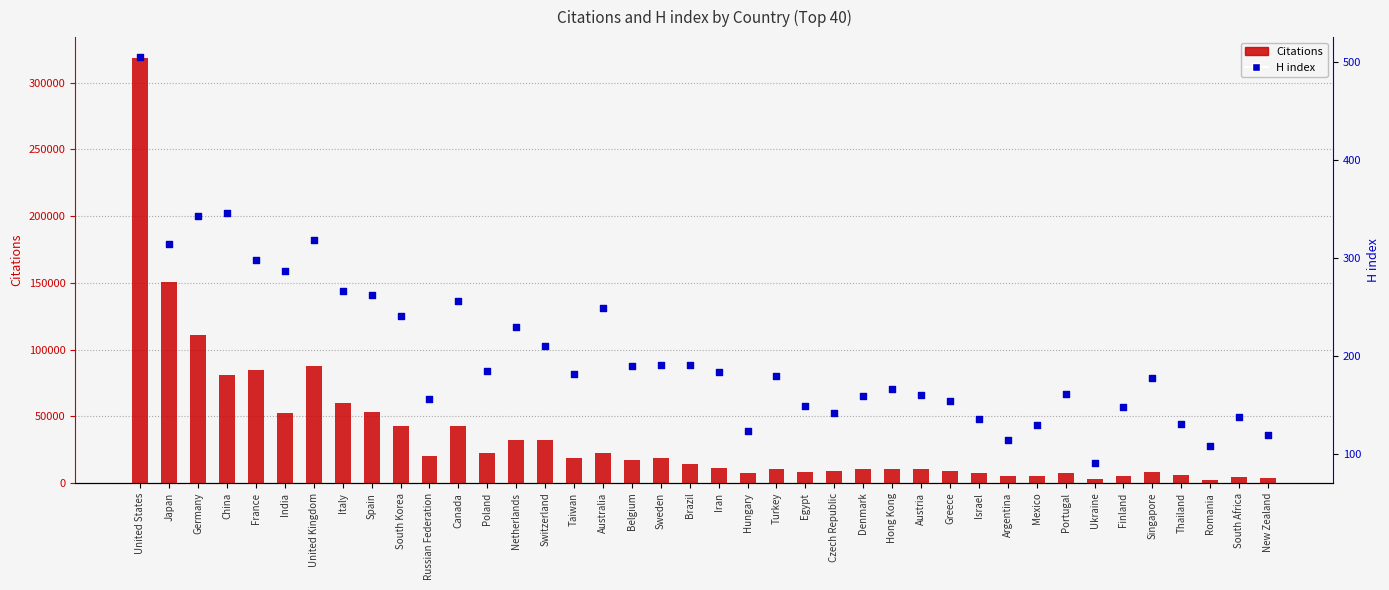

Is the value of Citations at Brazil greater than the value of H index at Thailand?

Yes